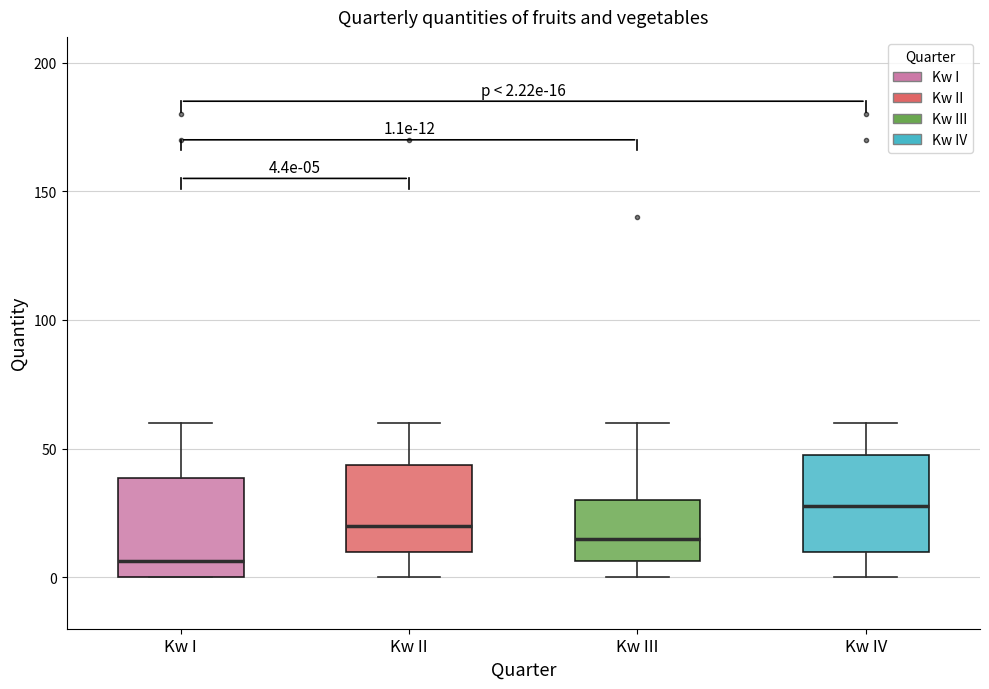

Which box has the lowest median line?

Kw I